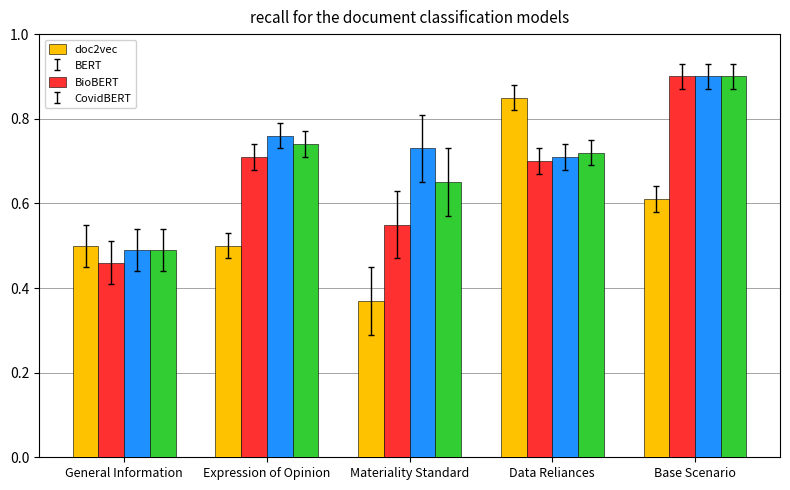

Between Expression of Opinion and Base Scenario, which series saw the biggest shift?

BERT